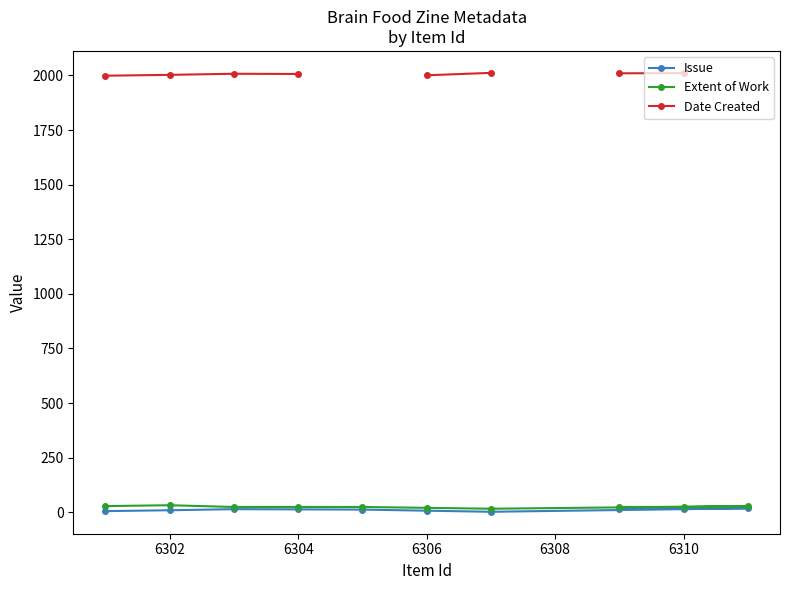

List the series in order of their overall mean, lowest first.

Issue, Extent of Work, Date Created